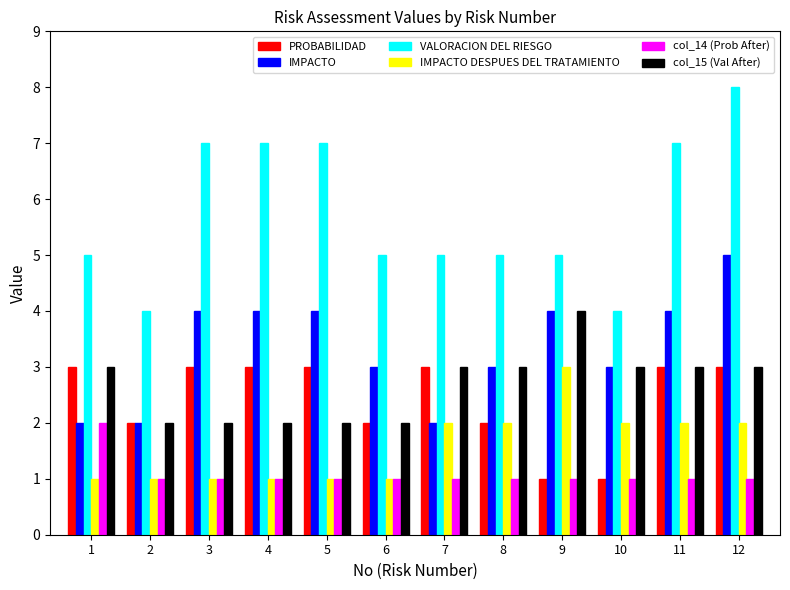

Which label corresponds to the largest value in the chart?

12